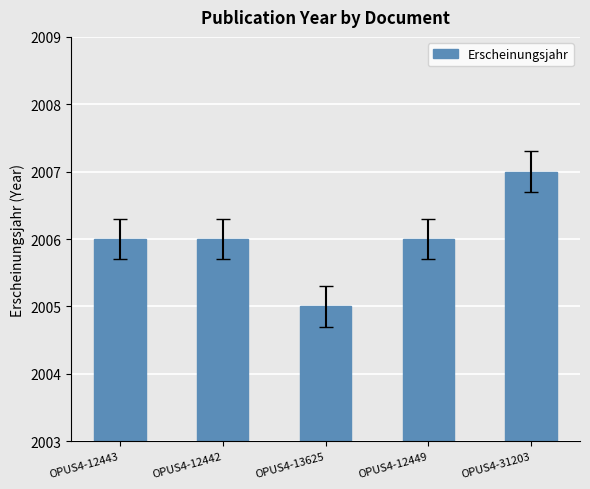

What is the difference between the maximum and minimum values?

2